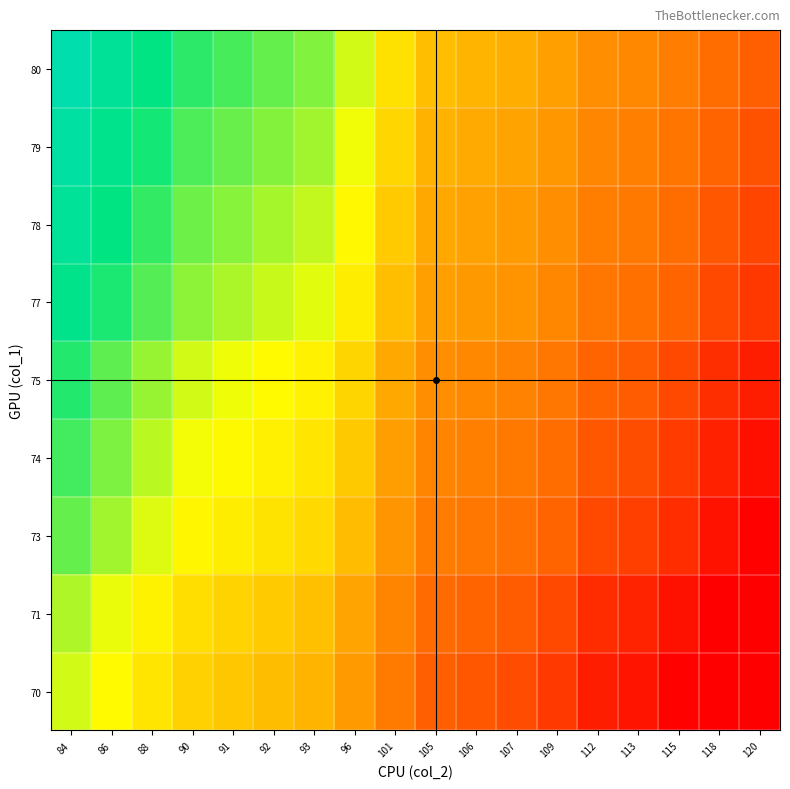

At how many categories does at least one series exceed 0?

18